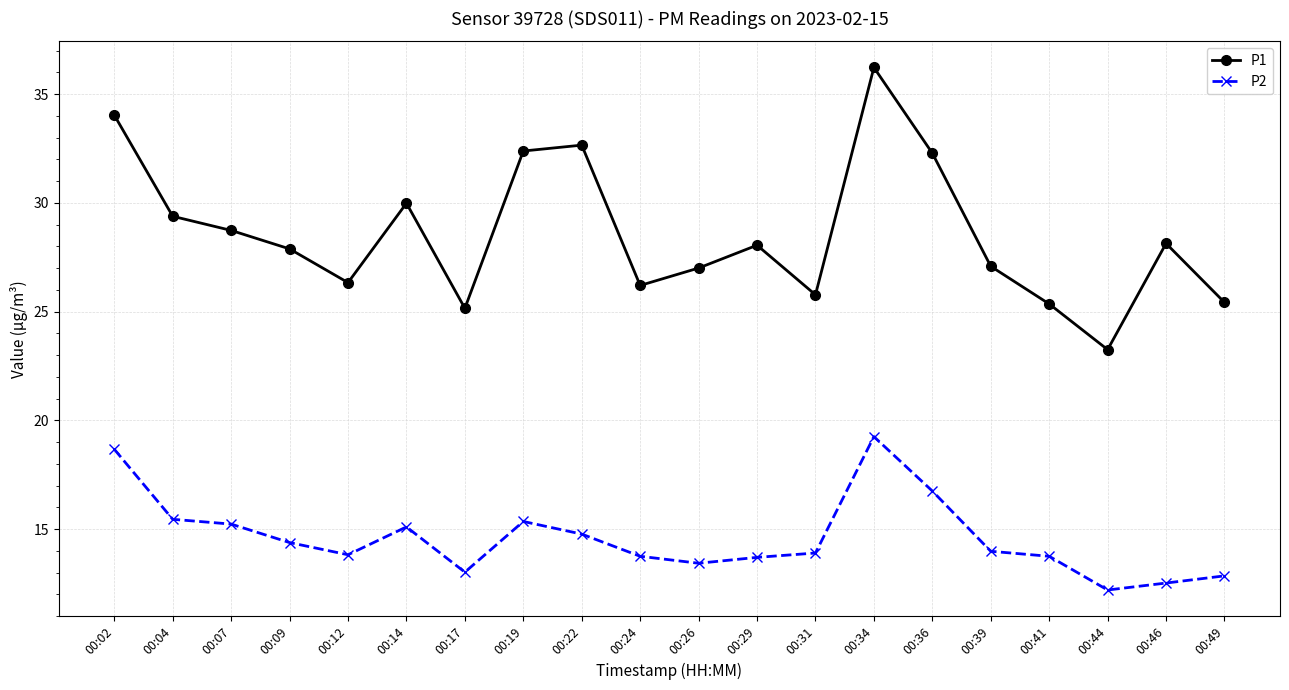

Is it true that P2 equals 8.7 at 00:22?

False